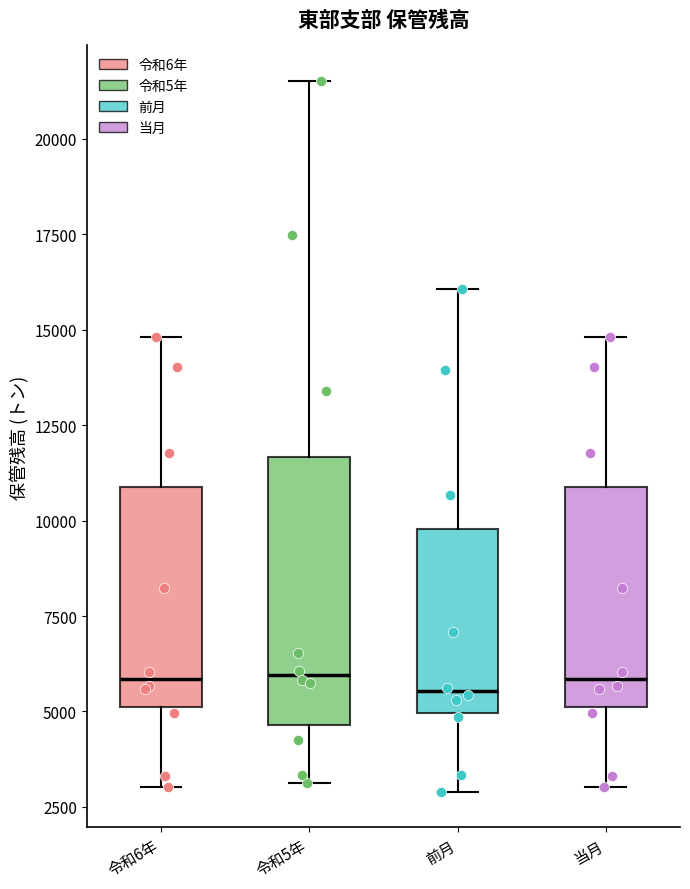

Reading left to right, read every box against the y-axis: the position of its median line, the range the box covers, and the ends of its whiskers. The values are not printed on the chart, so give them approximately, as read against the axis.

令和6年: median 6000, box 5000 to 11000, whiskers 3000 to 15000
令和5年: median 6000, box 4500 to 11500, whiskers 3000 to 21500
前月: median 5500, box 5000 to 10000, whiskers 3000 to 16000
当月: median 6000, box 5000 to 11000, whiskers 3000 to 15000